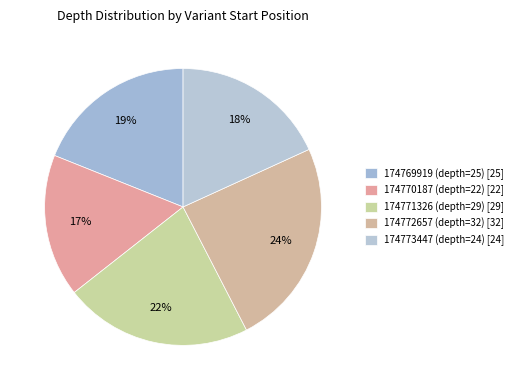

Count the number of slices in the pie.

5